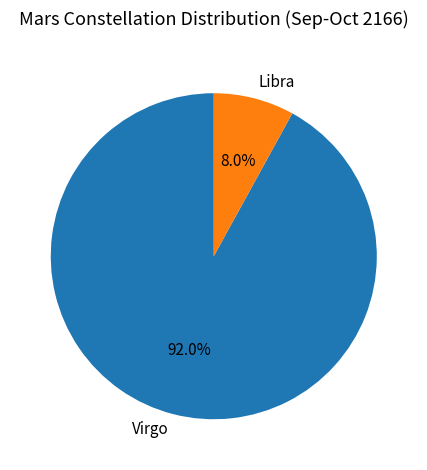

How many segments does this pie chart have?

2